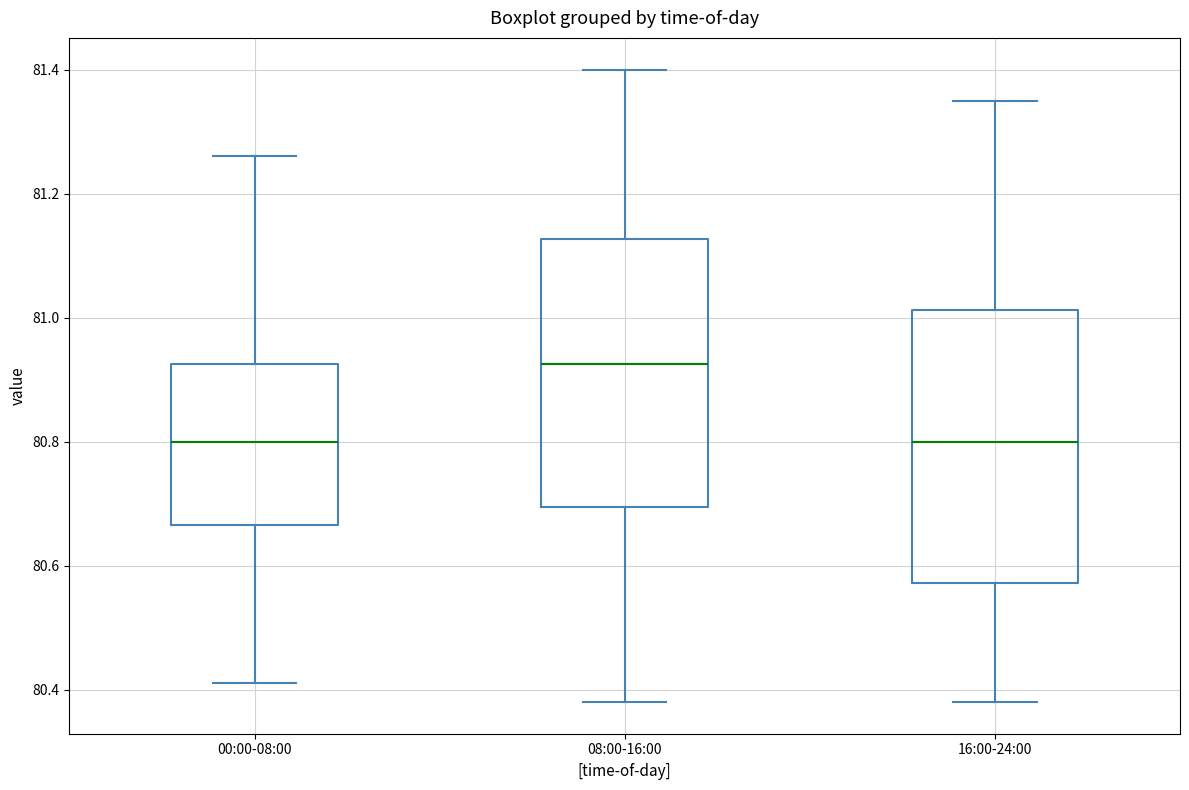

Where does the median line of the box for 08:00-16:00 sit on the y-axis? The values are not printed on the chart, so give them approximately, as read against the axis.

80.92